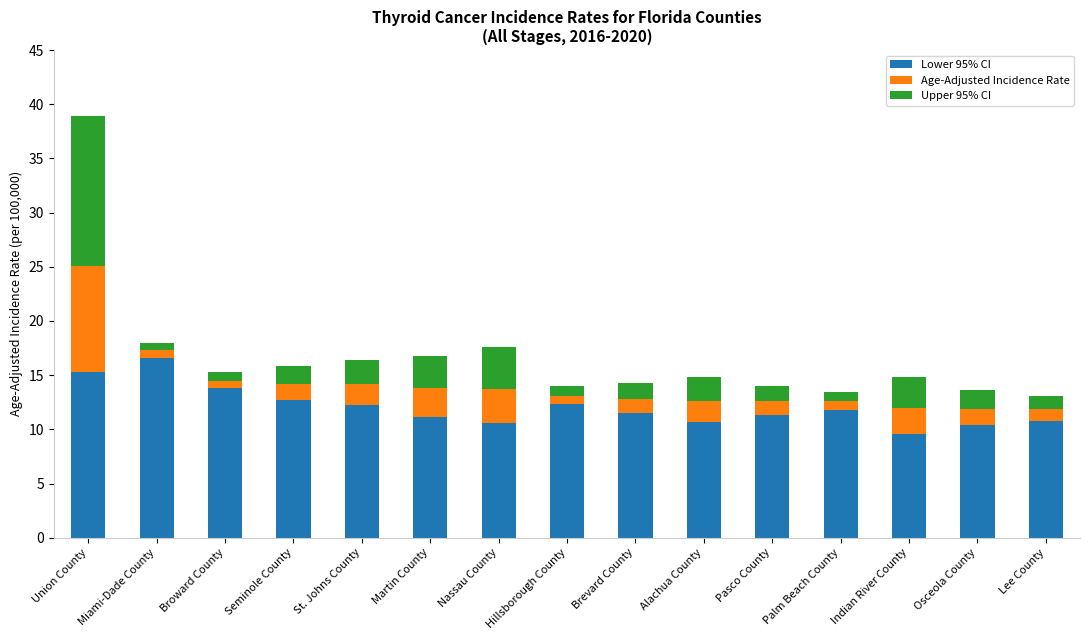

What is the difference between the second highest and minimum values in the Lower 95% CI series?

5.7